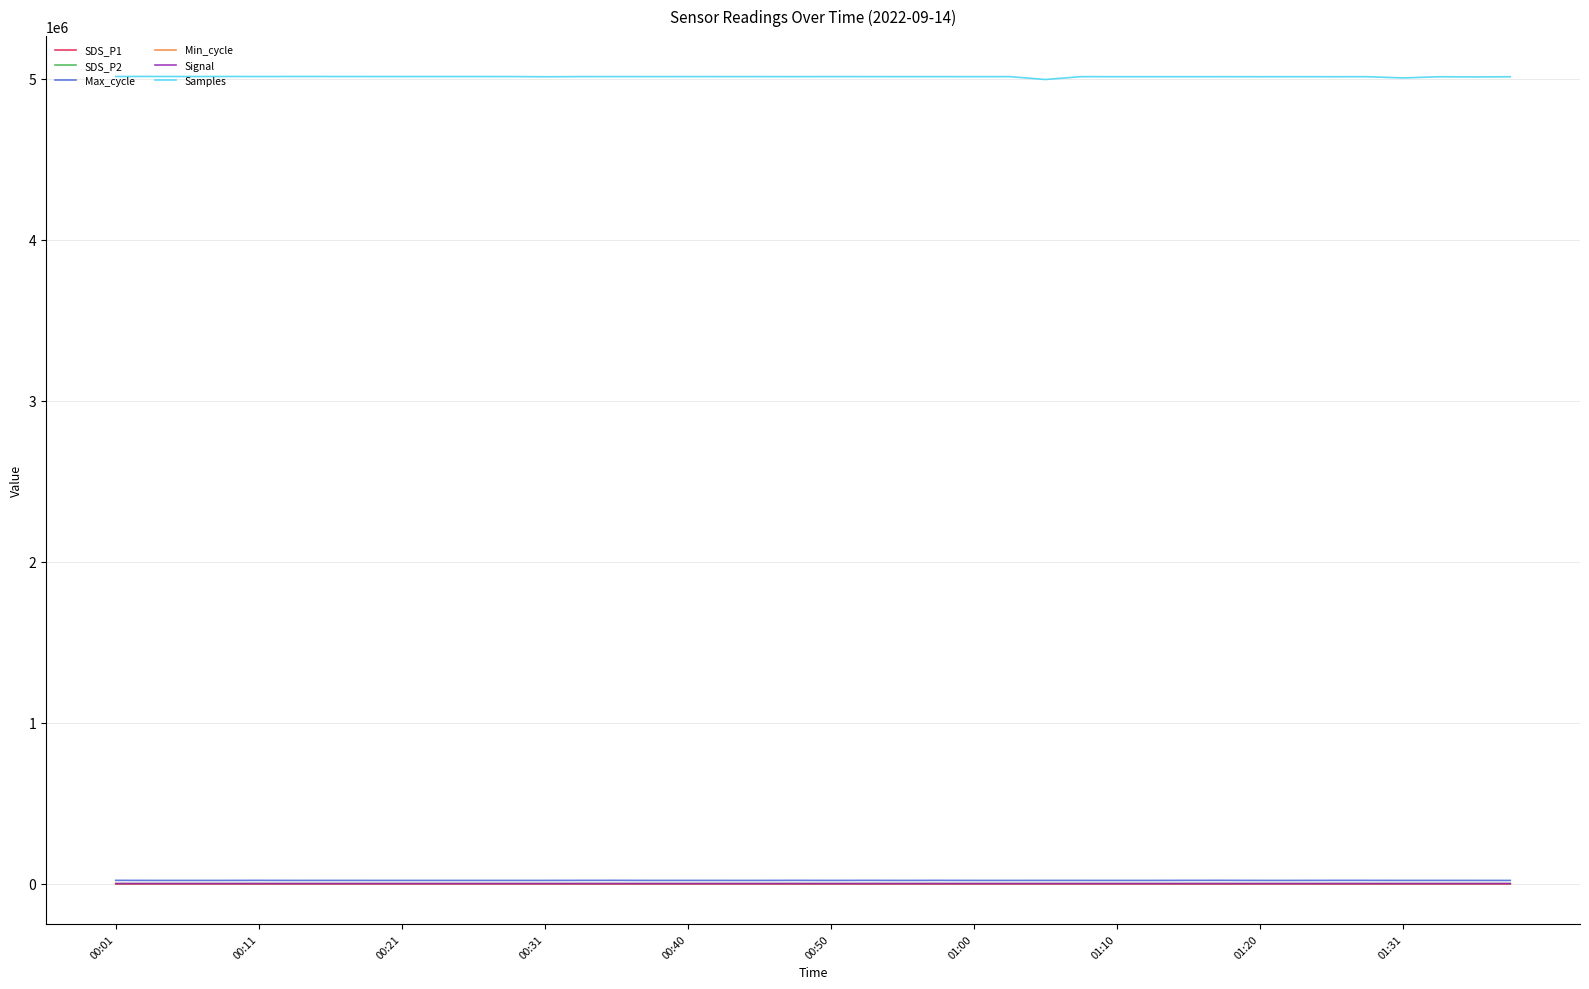

Which series has the largest range (max minus min)?

Samples